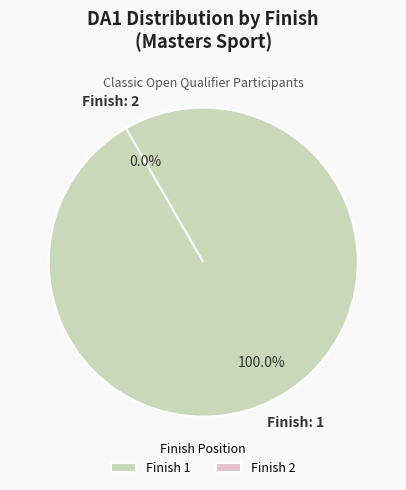

Count the number of slices in the pie.

2